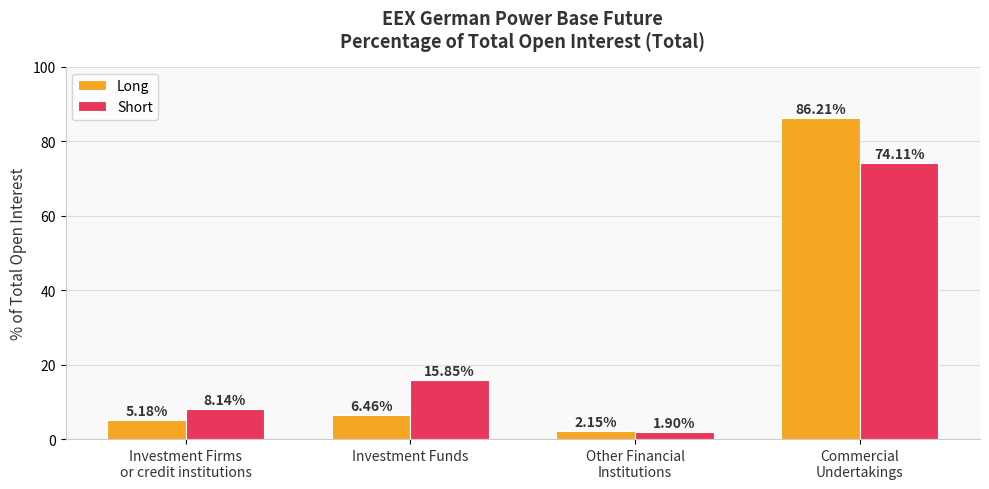

What is the difference between the maximum and minimum values in the Short series?

72.2